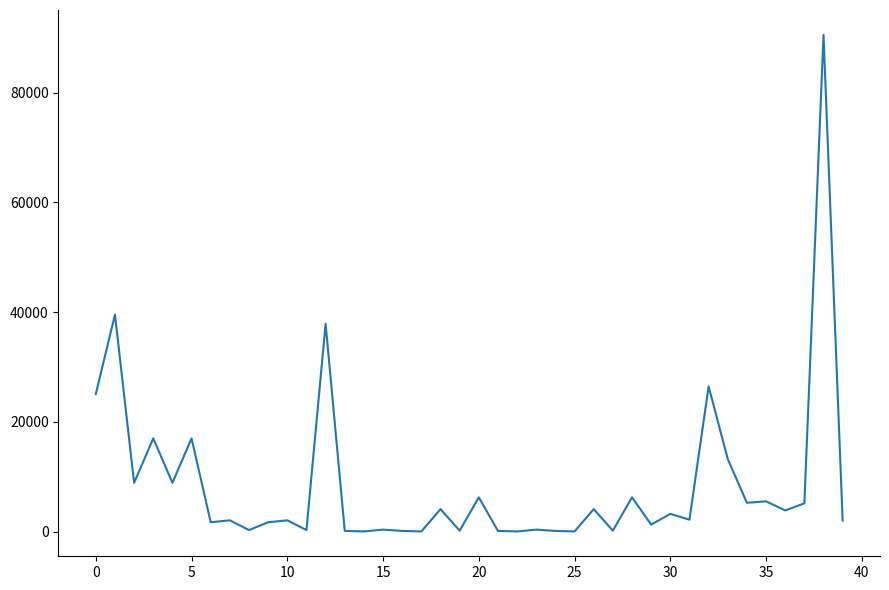

What is the difference between the second highest and second lowest values?

39511.3